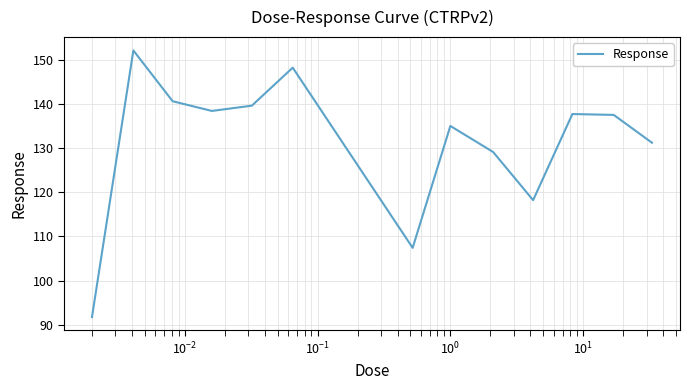

What is the difference between the maximum and minimum values?

60.4